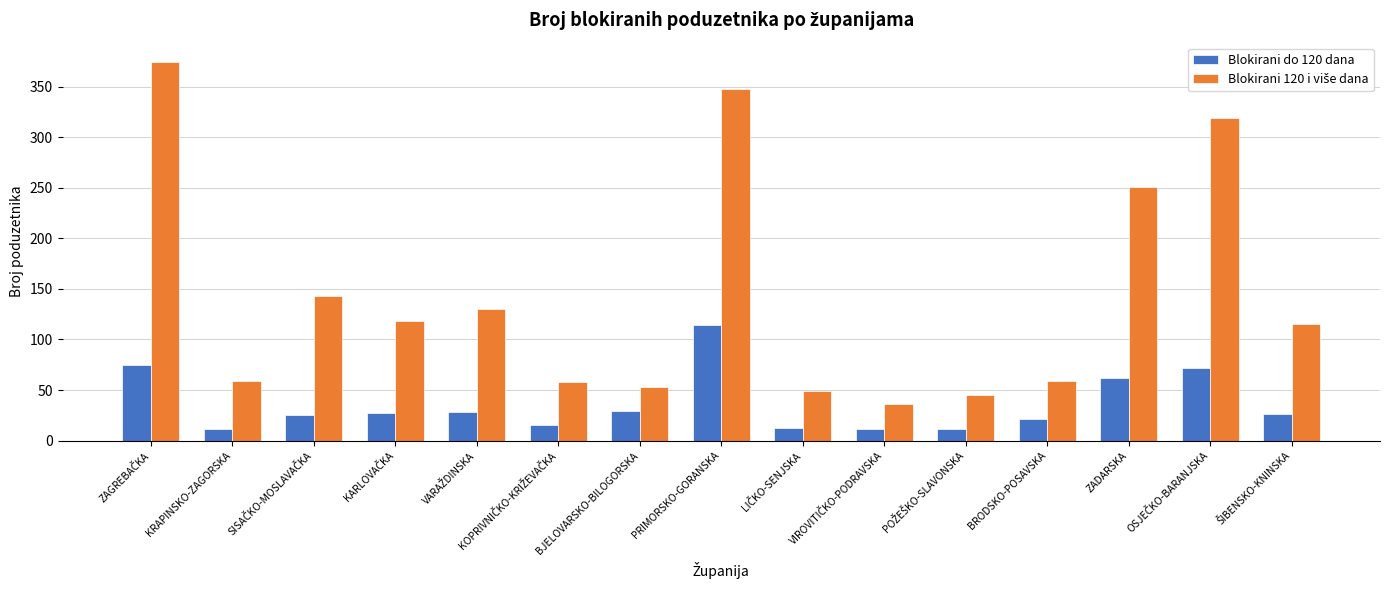

The value of Blokirani do 120 dana at PRIMORSKO-GORANSKA is 178. True or false?

False